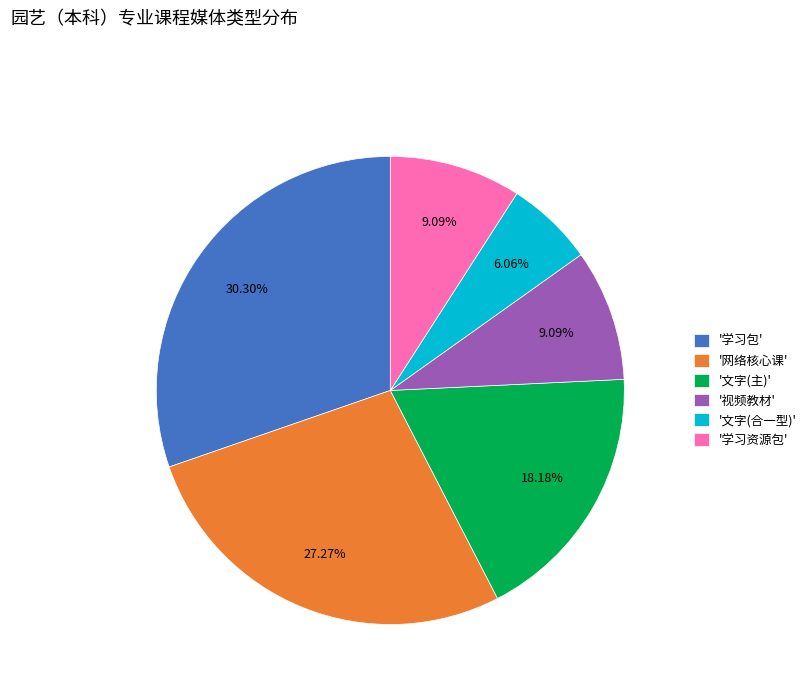

What is the largest slice in the pie chart?

'学习包'